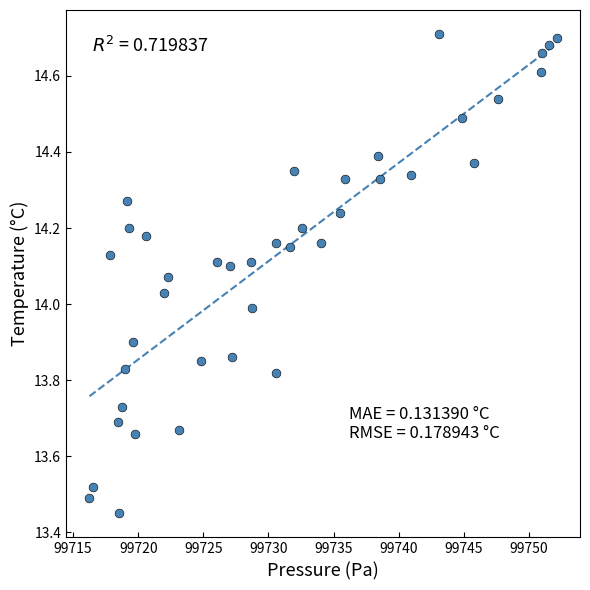

What is the range of Y values (max minus min)?

1.3